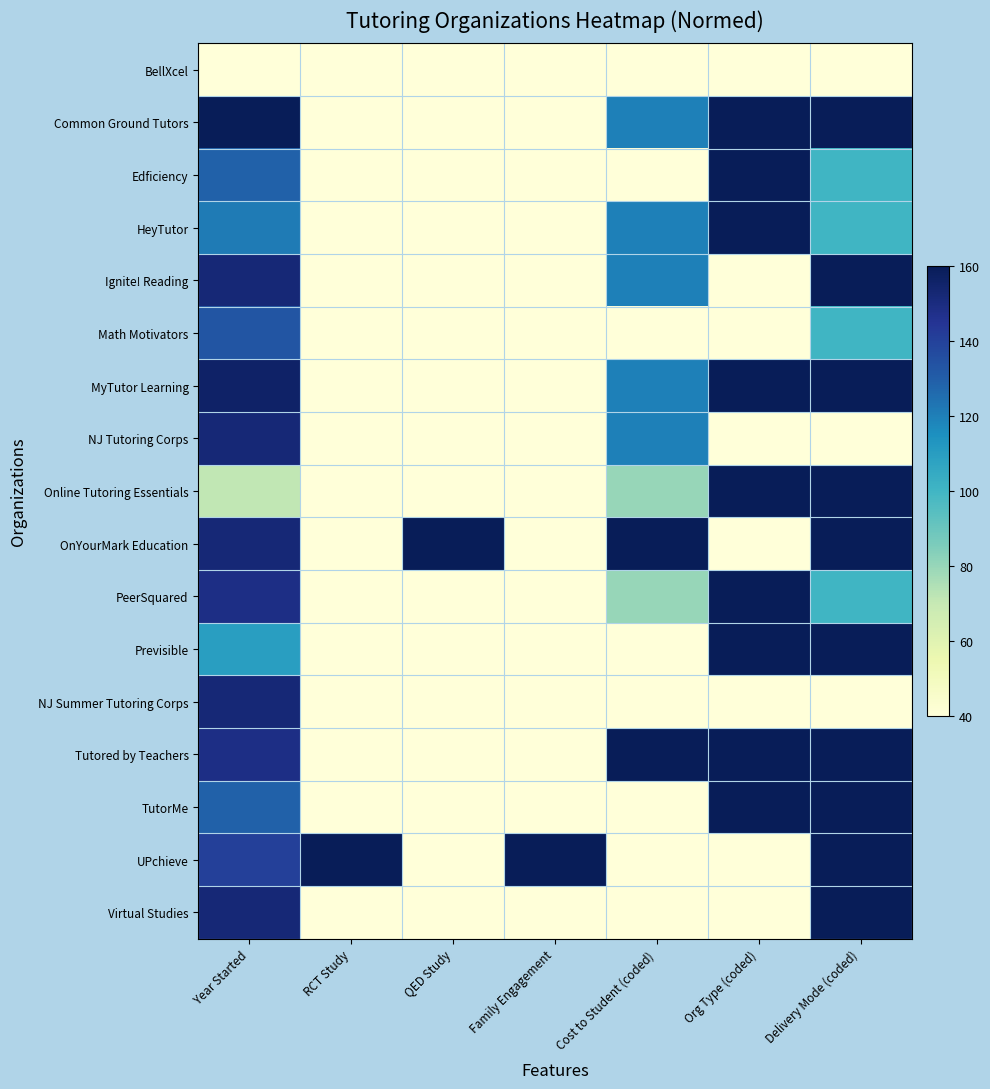

Which has a higher value, Year Started or Org Type (coded)?

Year Started